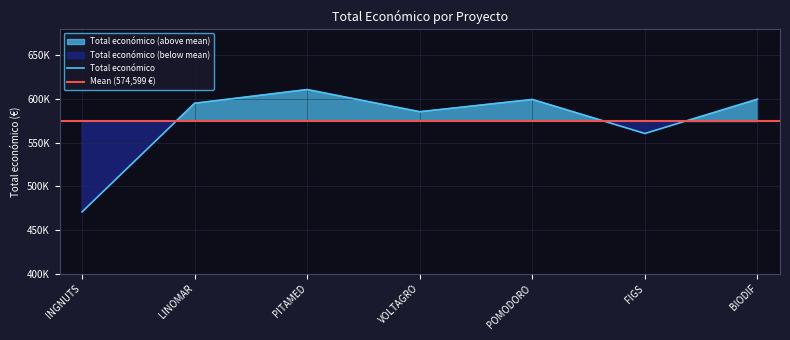

List the labels in order of value, largest first.

PITAMED, BIODIF, POMODORO, LINOMAR, VOLTAGRO, FIGS, INGNUTS